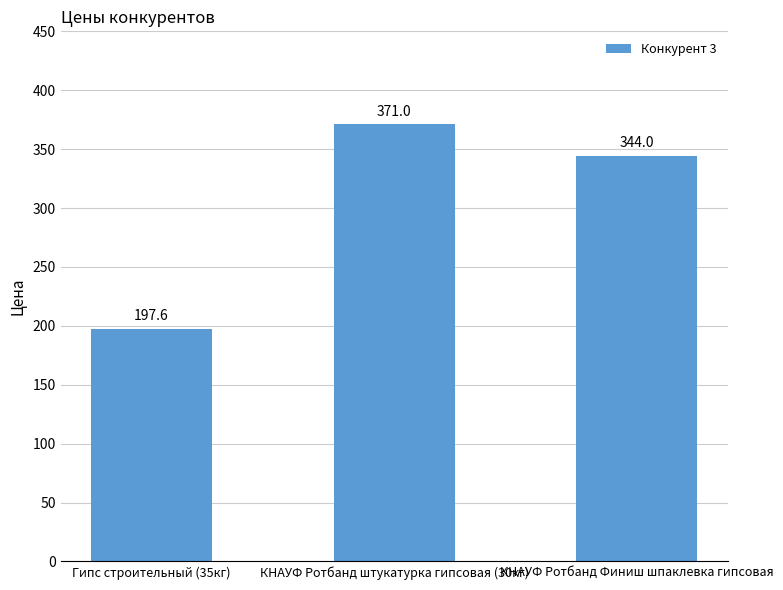

Reading left to right, extract all data points from this chart.

197.6	371.0	344.0